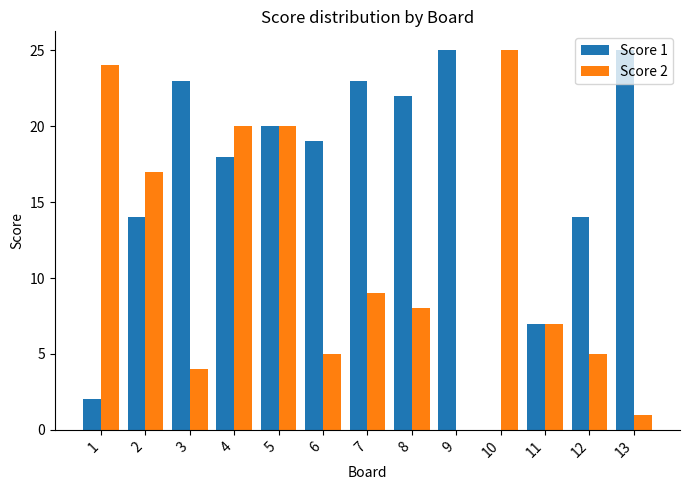

Does the chart contain stacked bars?

No